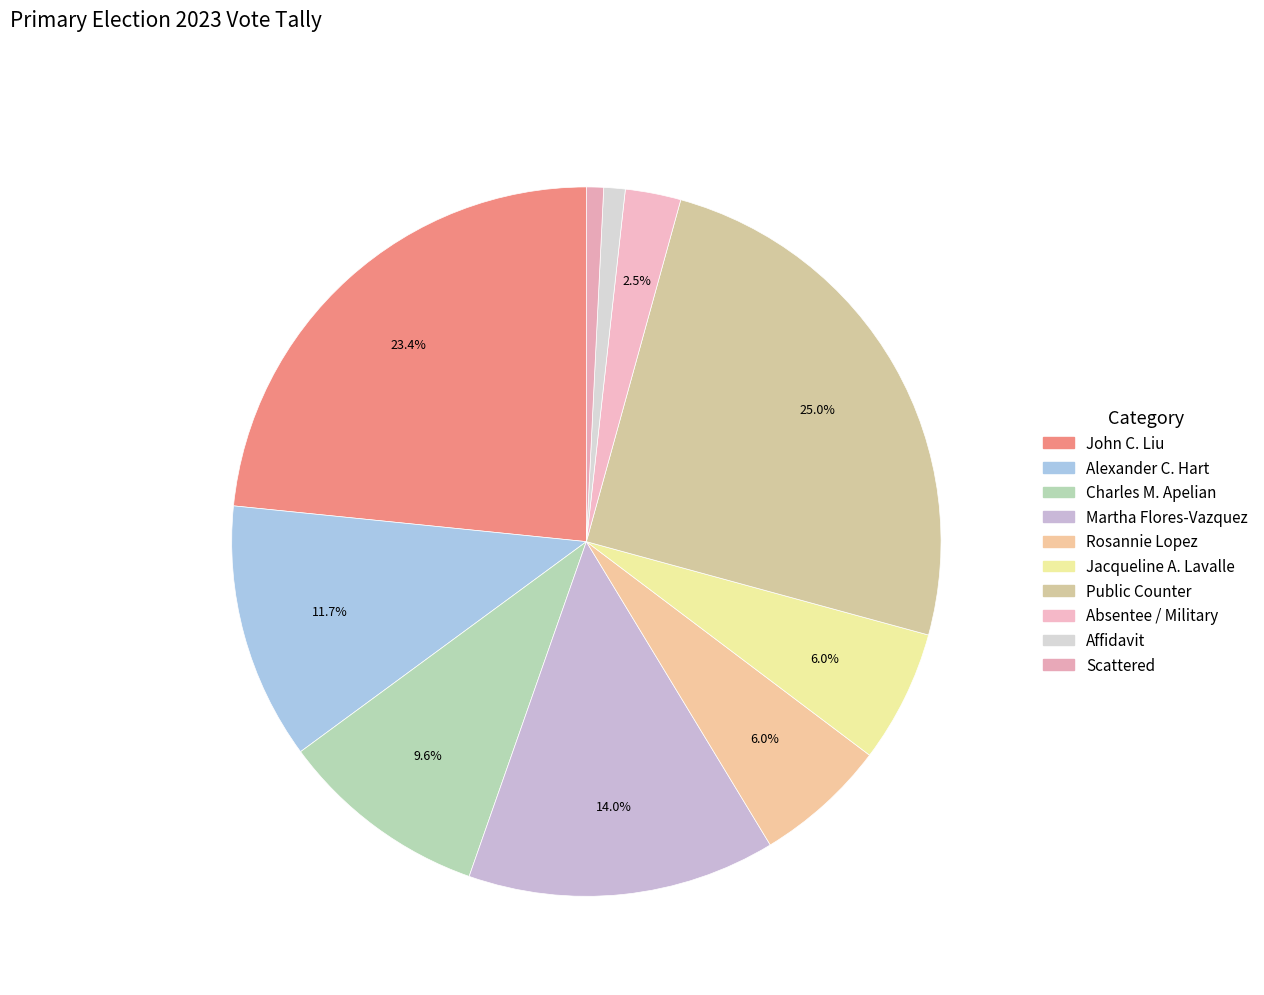

How many segments does this pie chart have?

10